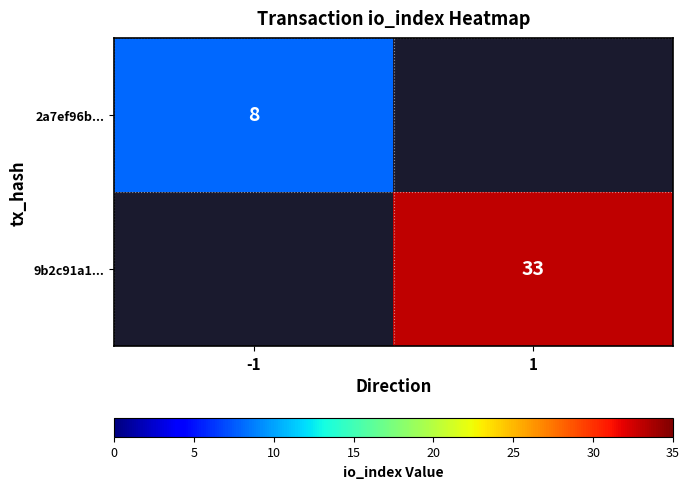

The 9b2c91a1... series shows 33 at 1. True or false?

True